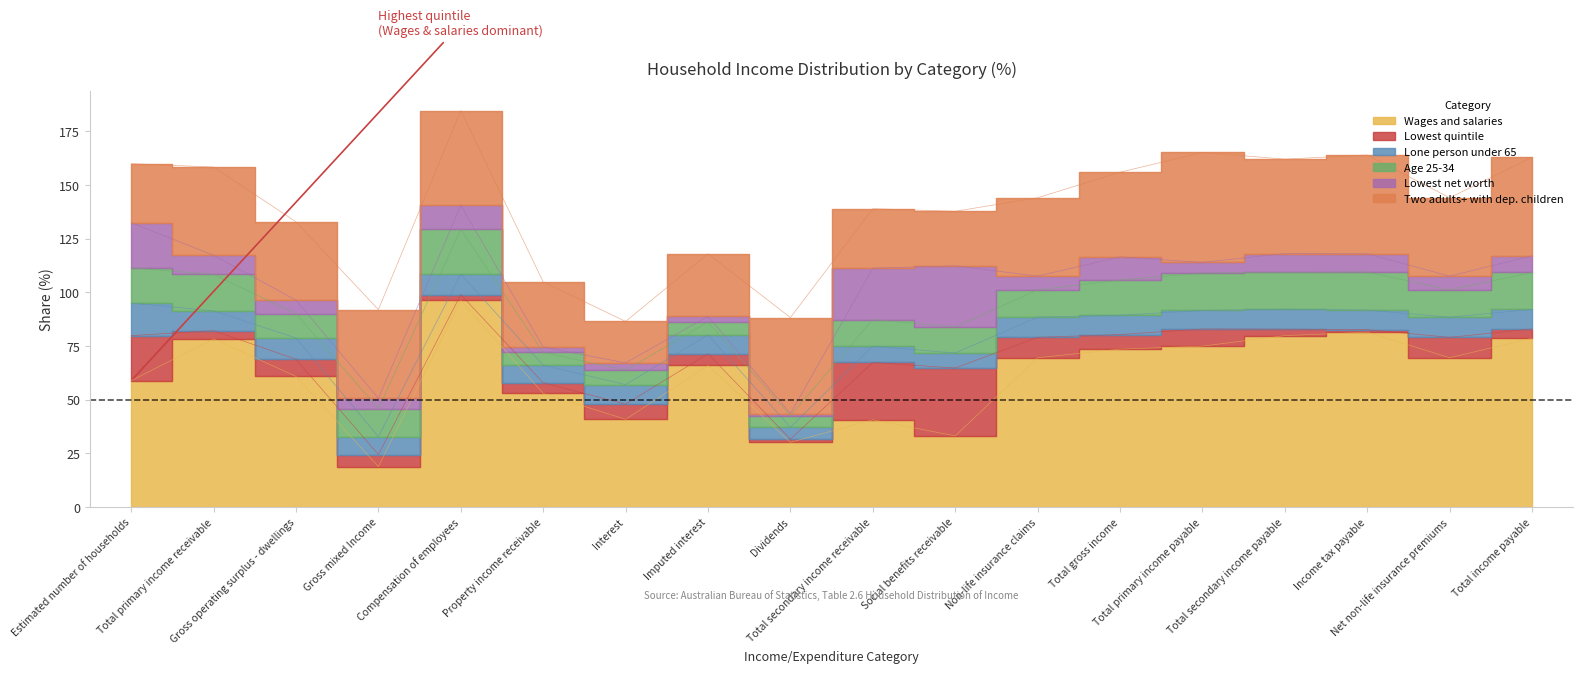

What is the average value of the Lowest quintile series?

8.9